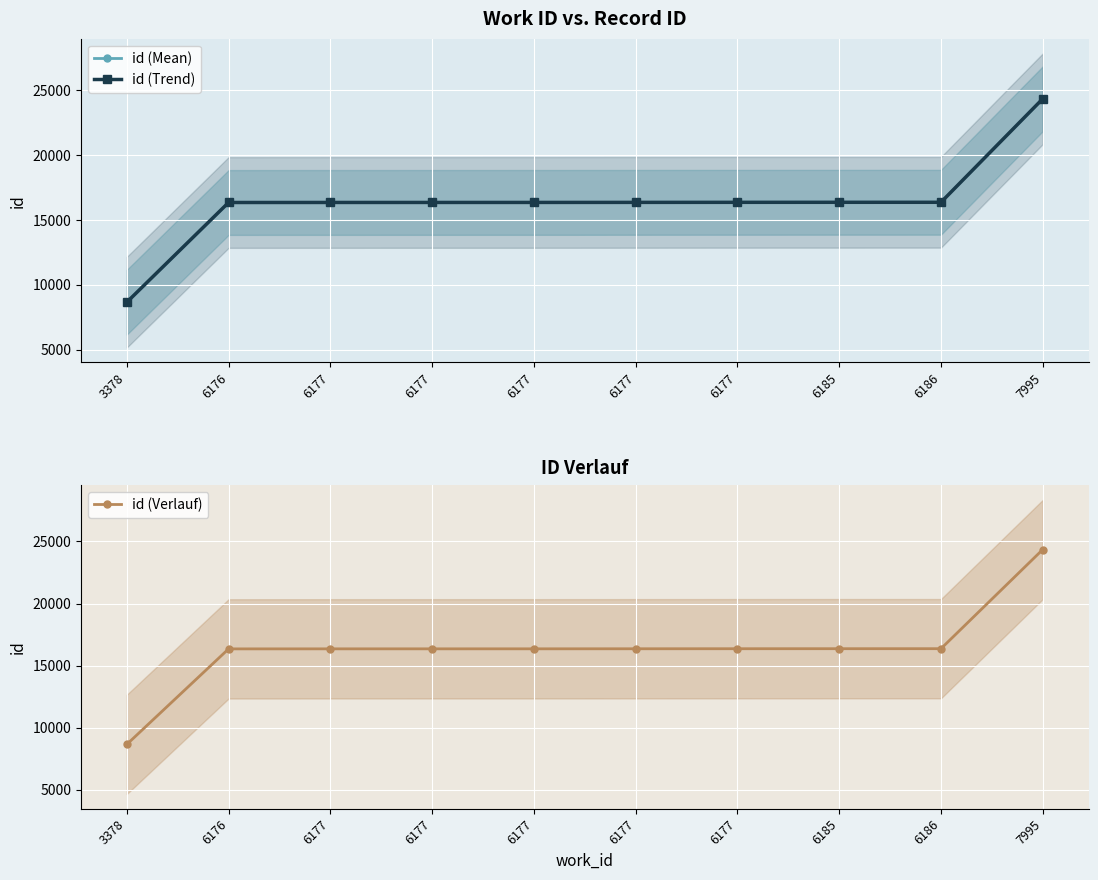

How many lines are shown in the chart?

3